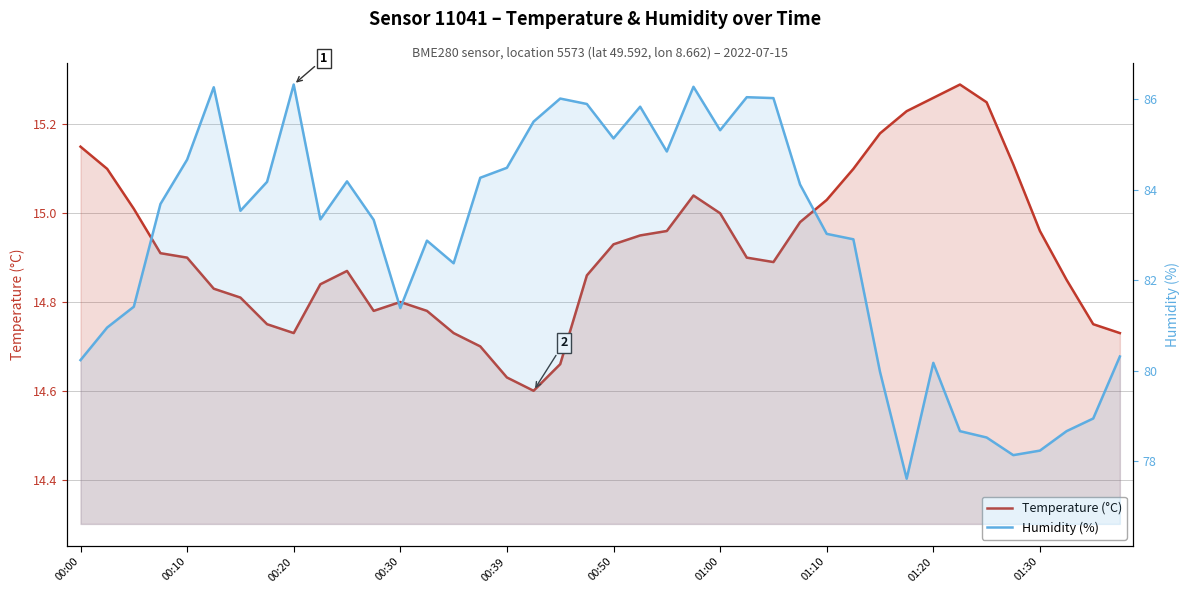

True or false: Temperature (°C) and Humidity (%) intersect in this chart.

False